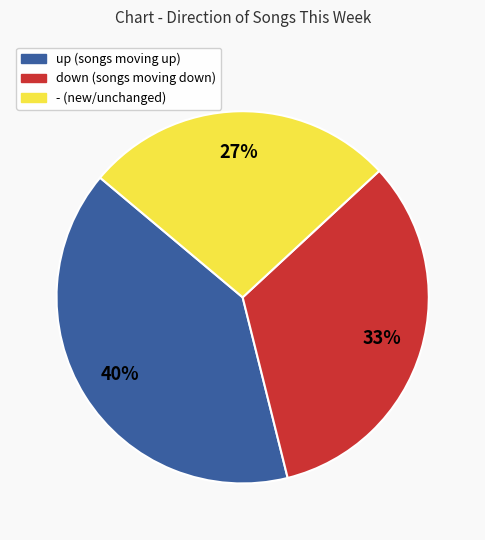

What percentage is the up slice, to the nearest percent?

40%